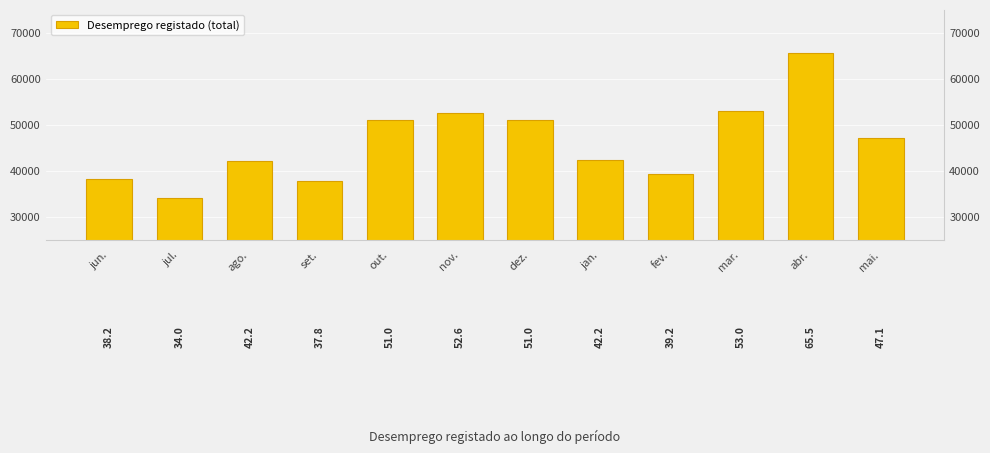

How many data points are less than 47091?

6